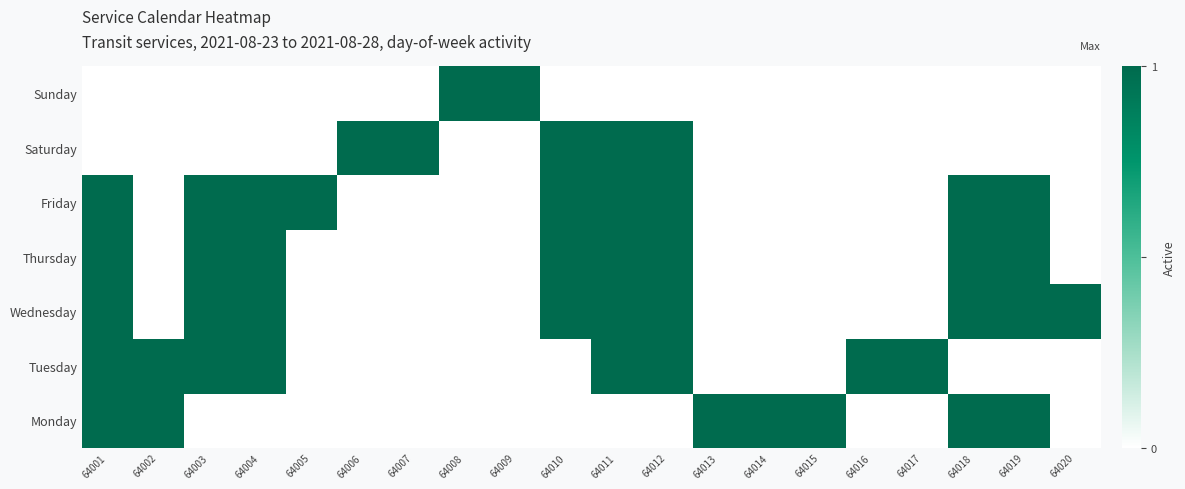

Which label corresponds to the smallest value in the chart?

64003